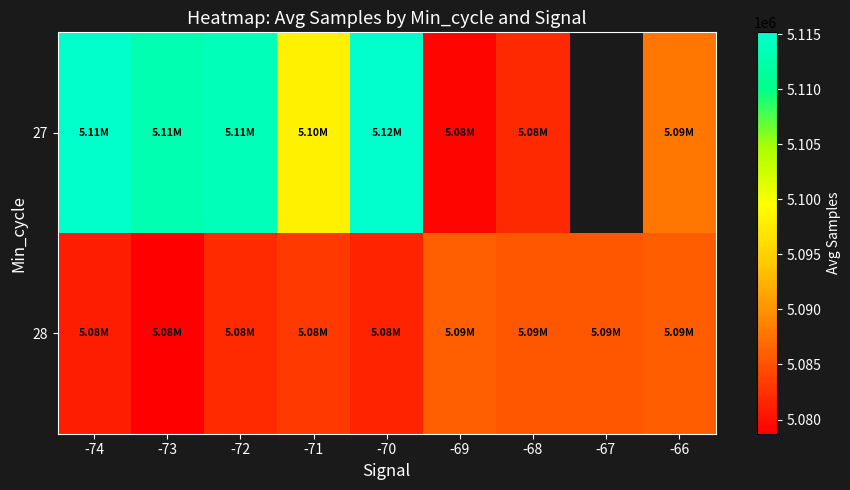

Which series has the largest total across all categories?

28